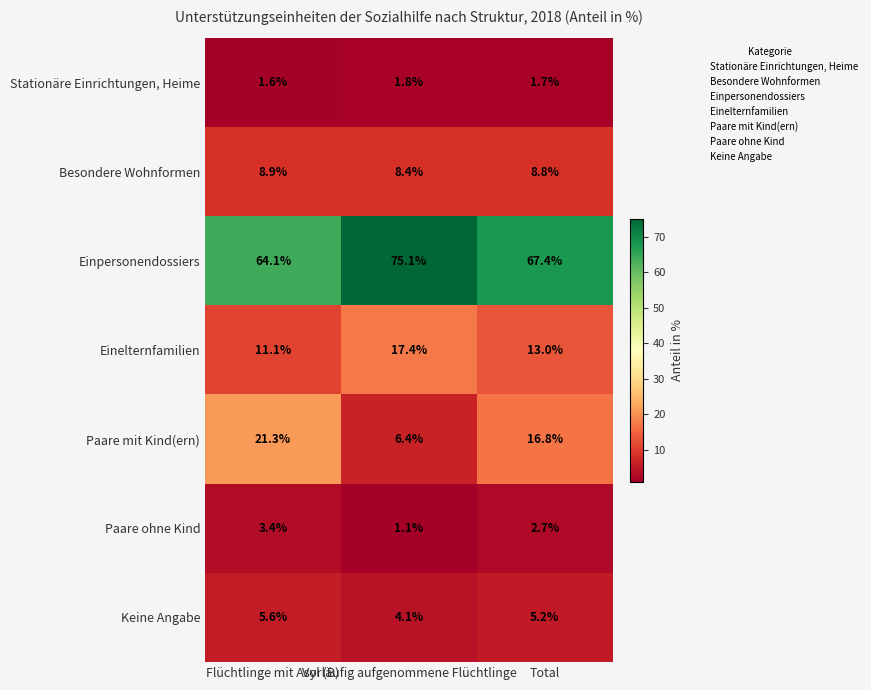

At which category is the sum across all series the highest?

Flüchtlinge mit Asyl (B)